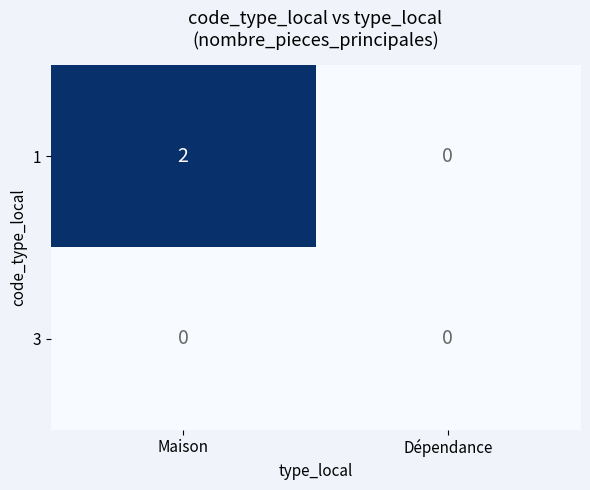

Reading left to right, what are all the values shown in this chart?

1: 2	0
3: 0	0